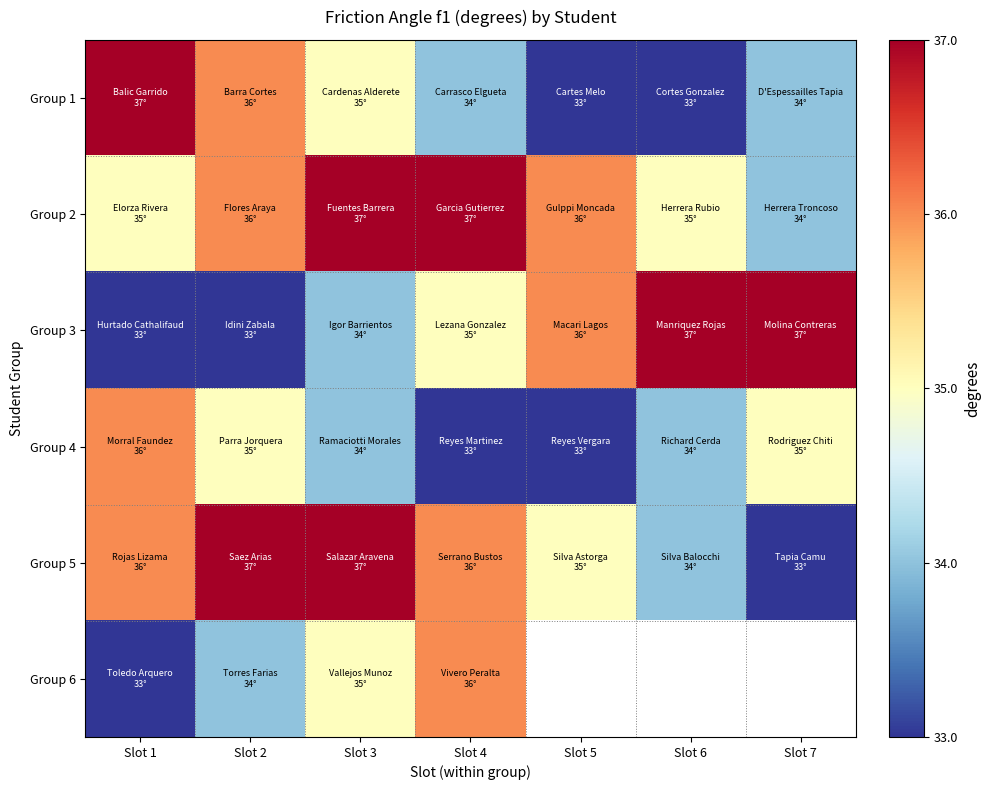

Is it true that Group 4 equals 35.0 at Slot 7?

True